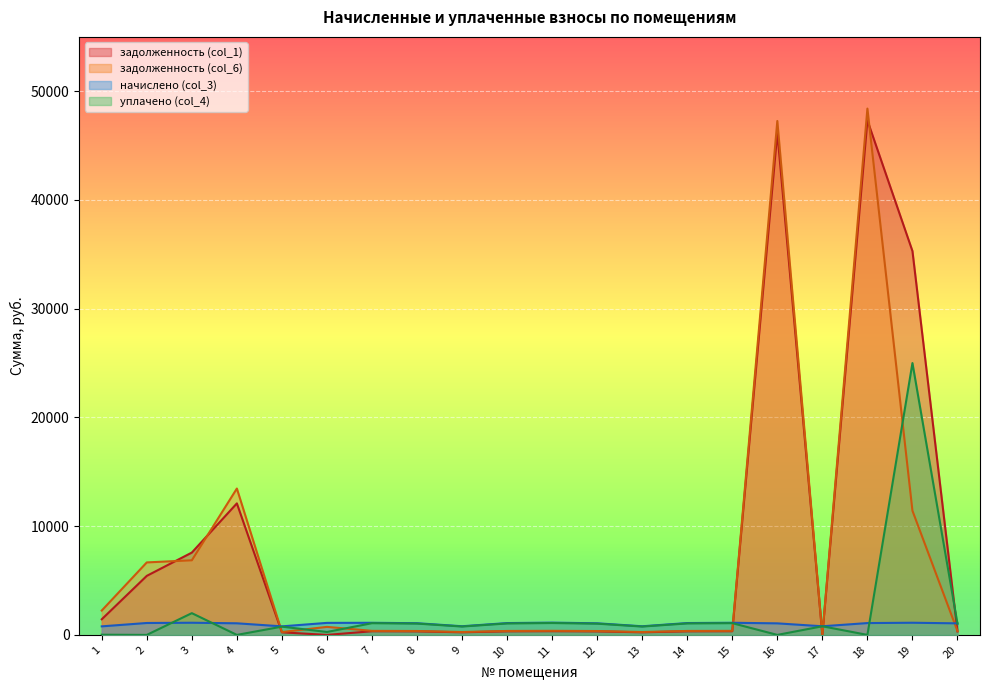

Rank the series by their maximum value, from highest to lowest.

задолженность (col_6), задолженность (col_1), уплачено (col_4), начислено (col_3)